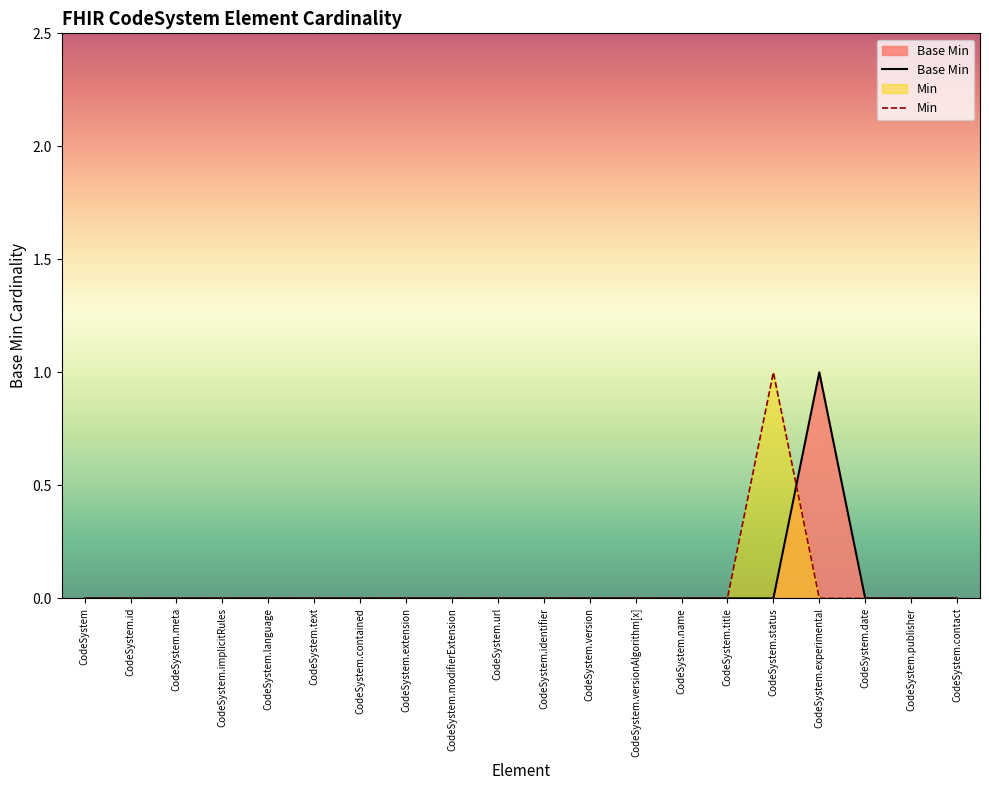

How many interior local peaks (higher than both neighbors) does the data have?

1